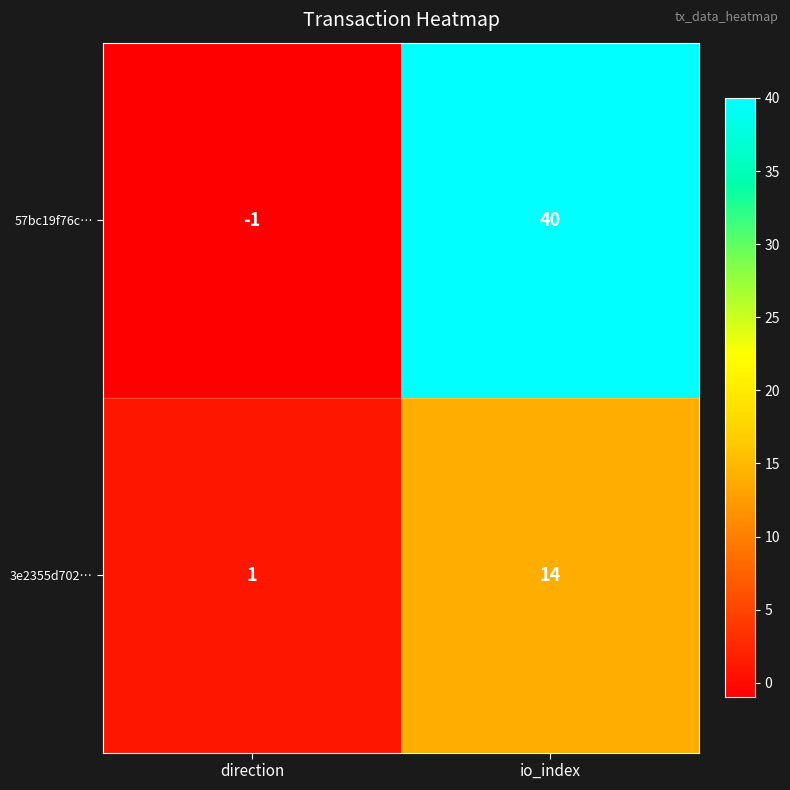

What is the difference between the highest and lowest values at direction?

2